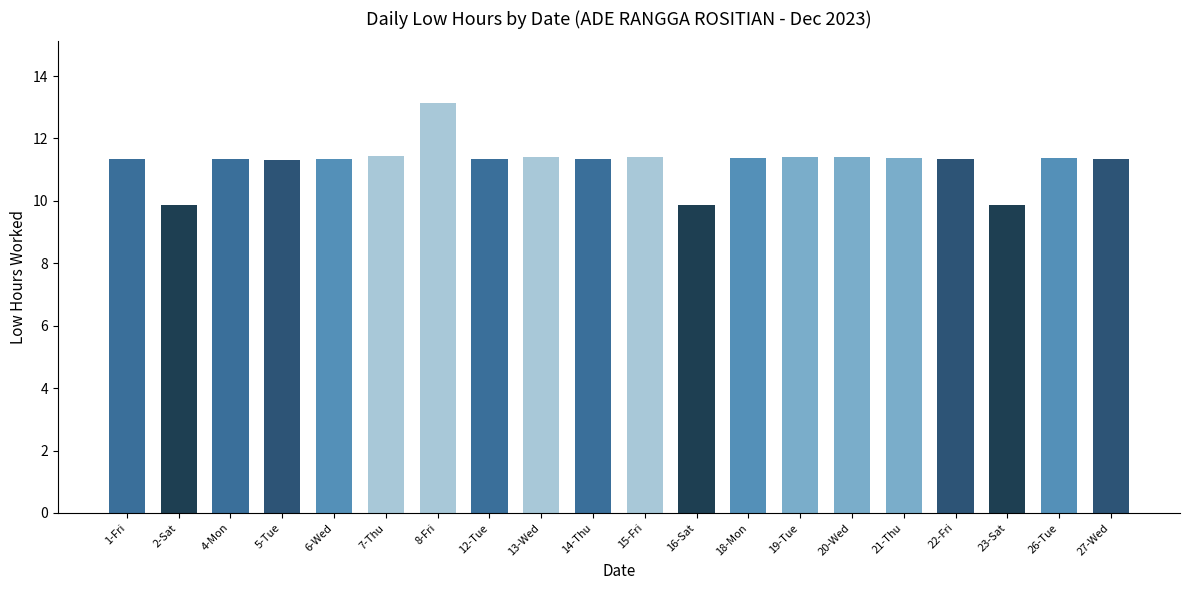

What is the label of the 4th bar from the right?

22-Fri